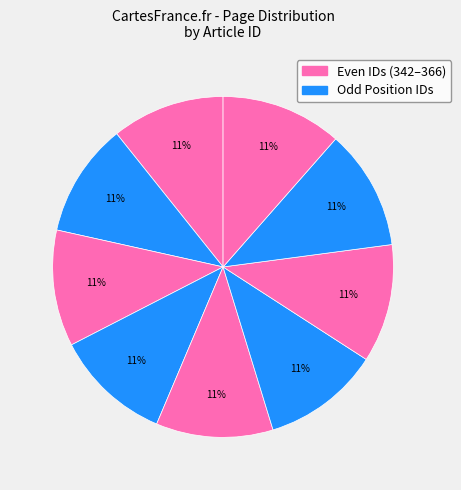

Count the number of slices in the pie.

9